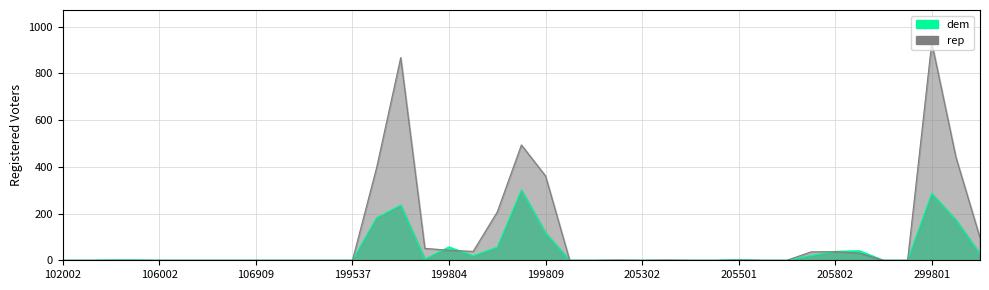

Read the rep value at 199804.

43